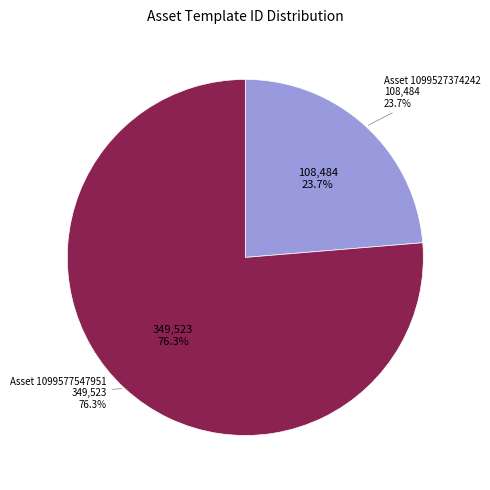

Rank the categories by value from lowest to highest.

1099527374242, 1099577547951